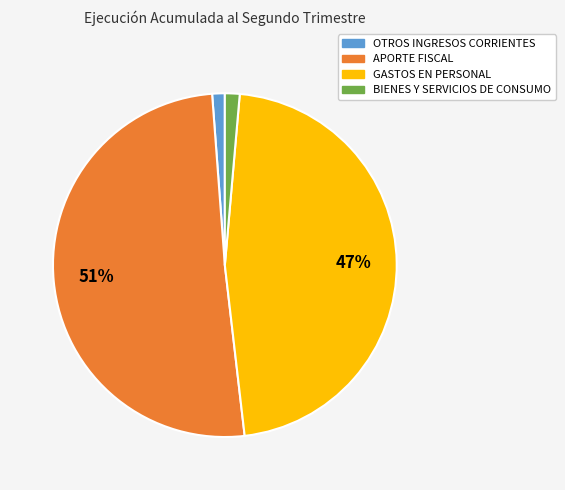

To the nearest percent, what portion does OTROS INGRESOS CORRIENTES represent?

1%